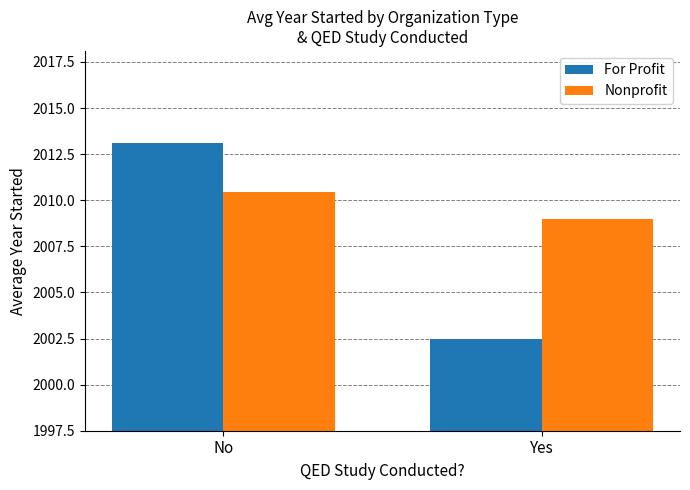

What are all the series names shown in the legend?

For Profit, Nonprofit